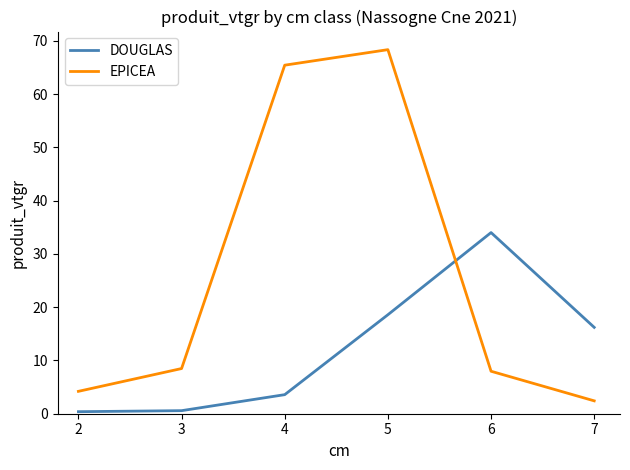

What is the difference between the maximum and minimum values in the DOUGLAS series?

33.6